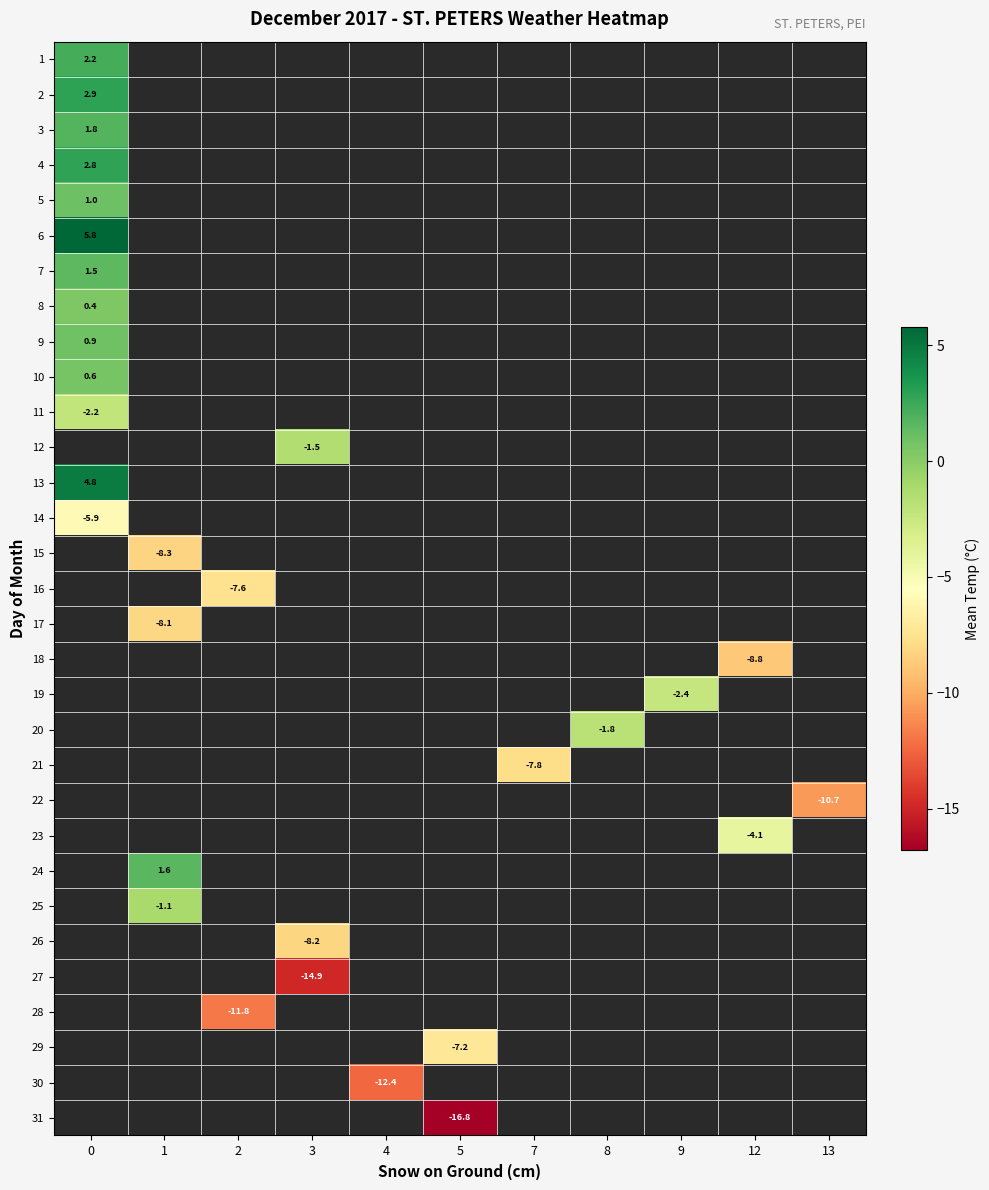

Which has a higher value, 0 or 1?

1